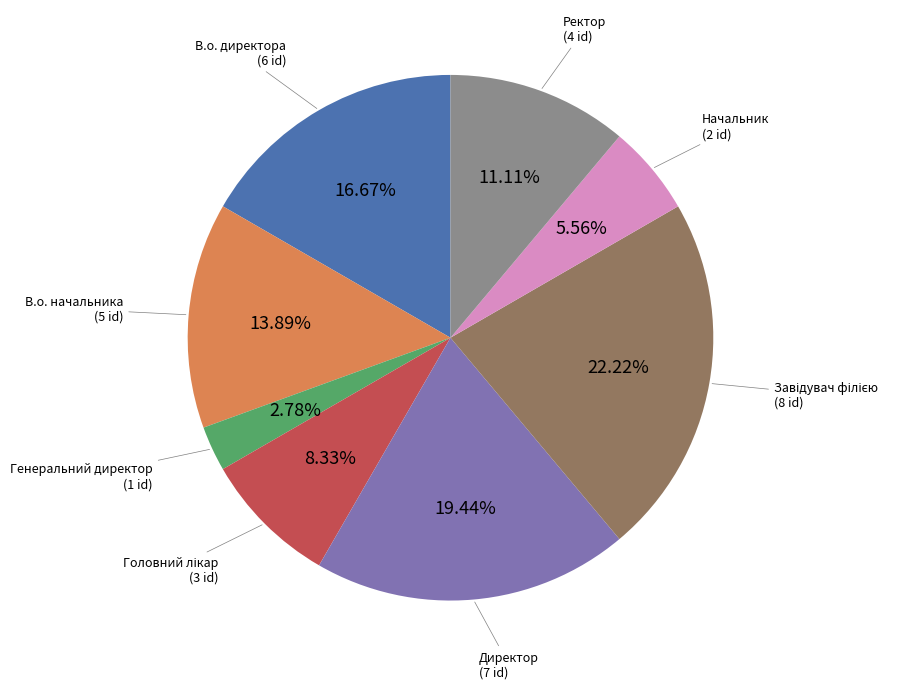

To the nearest percent, what percentage of the pie is В.о. начальника?

14%